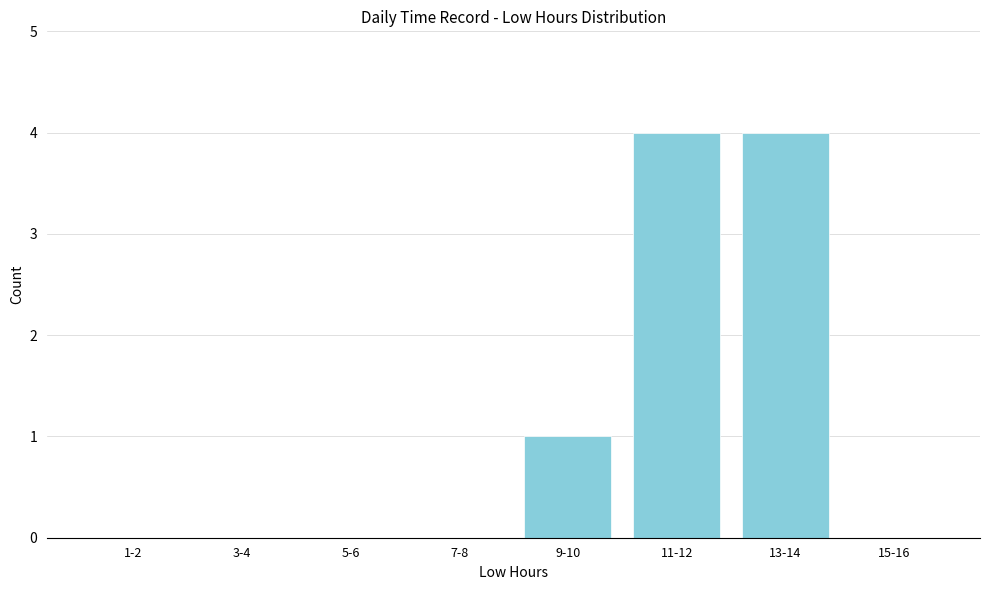

Reading left to right, extract all data points from this chart.

1-2=0	3-4=0	5-6=0	7-8=0	9-10=1	11-12=4	13-14=4	15-16=0